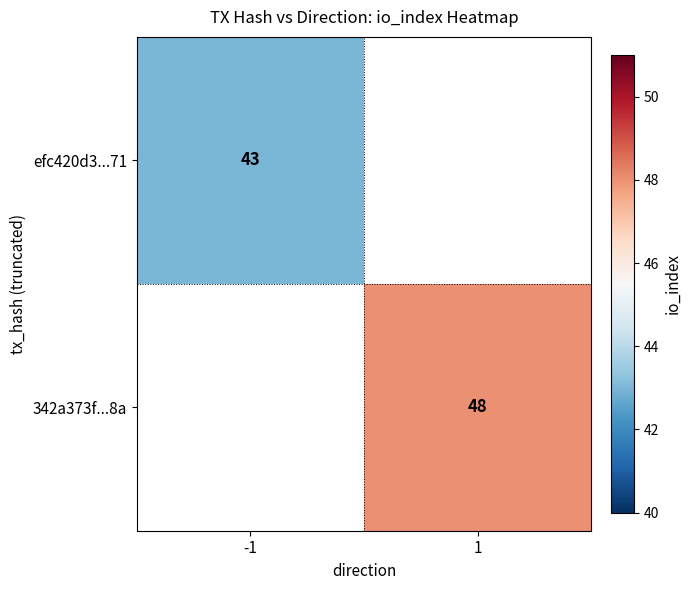

Is the value of efc420d3...71 at -1 greater than the value of 342a373f...8a at 1?

No